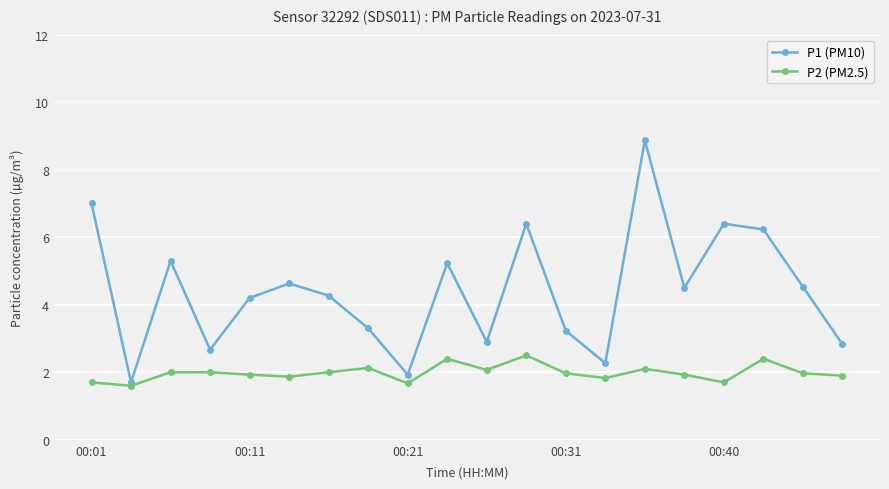

How many data points does each series have?

20